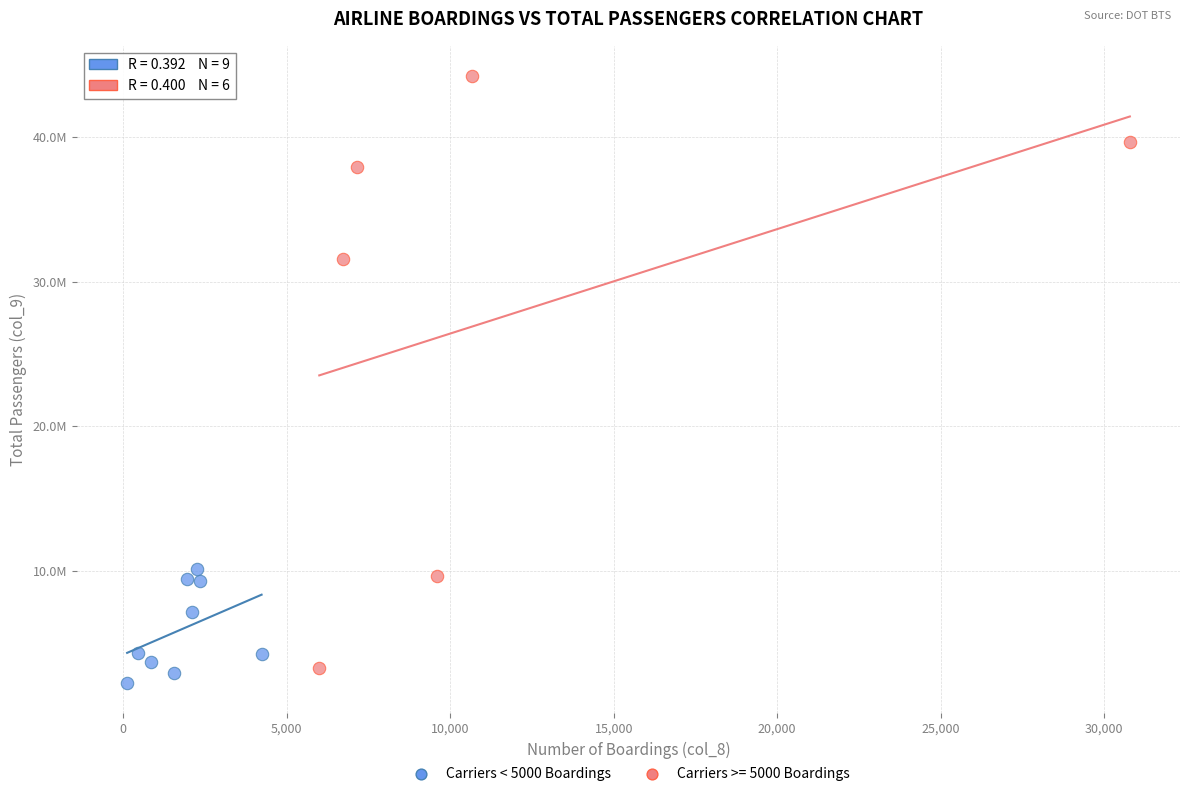

What are all the series names shown in the legend?

Carriers < 5000 Boardings, Carriers >= 5000 Boardings